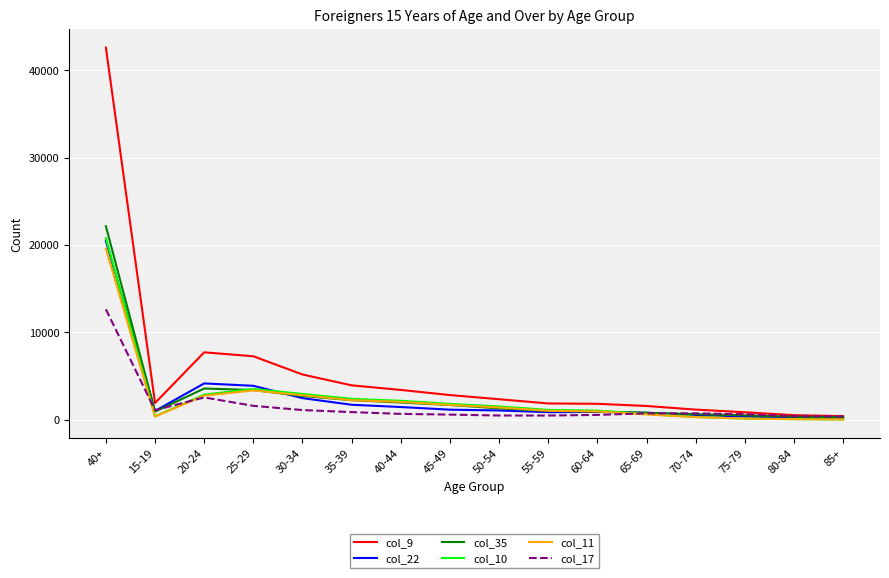

True or false: col_35 has a value of 3560 at 20-24.

True